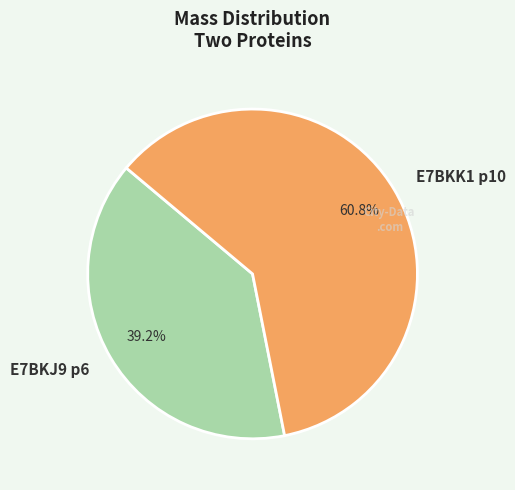

Approximately how many times larger is the value at E7BKJ9 p6 compared to E7BKK1 p10?

0.6